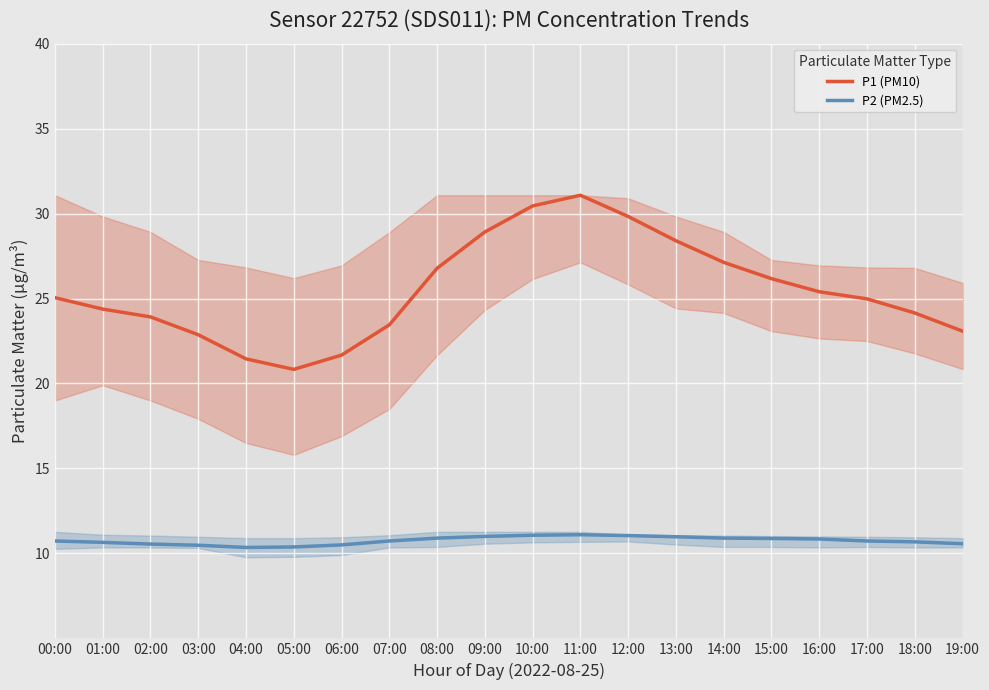

Which label corresponds to the largest value in the chart?

11:00